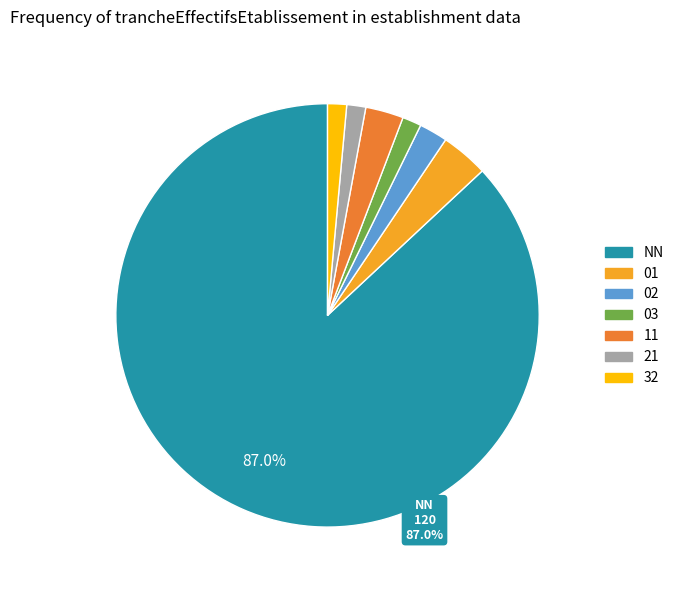

Count the number of slices in the pie.

7